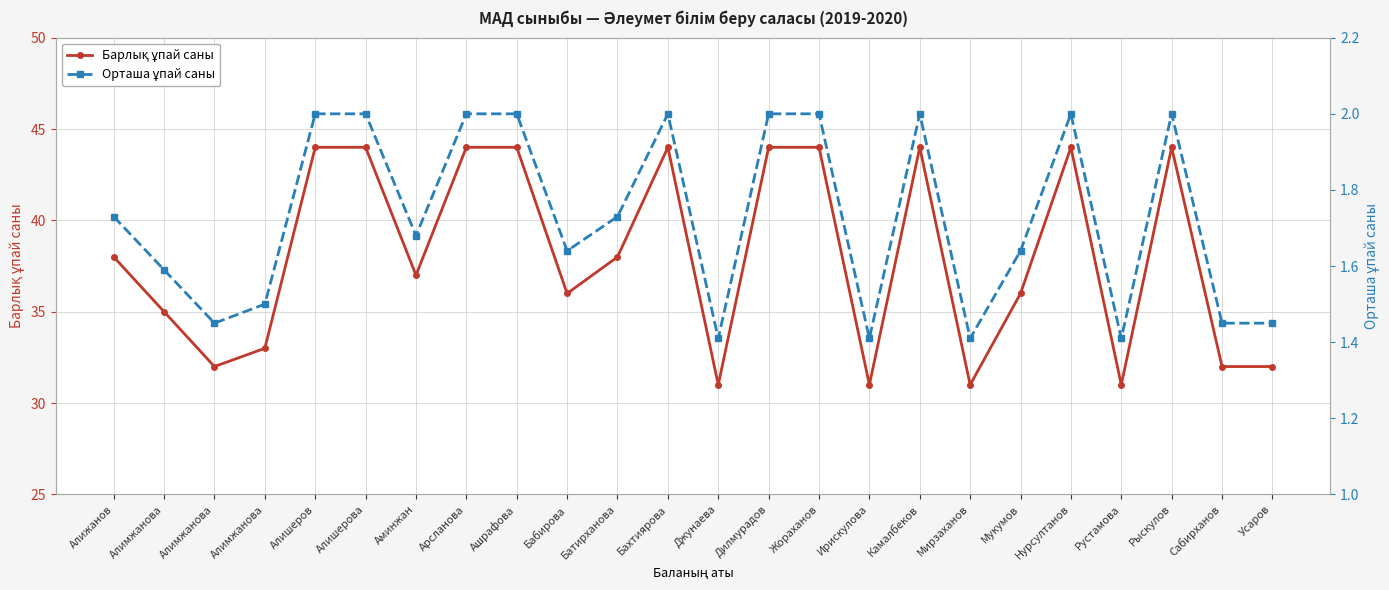

The Орташа ұпай саны series shows 3.5 at Камалбеков. True or false?

False